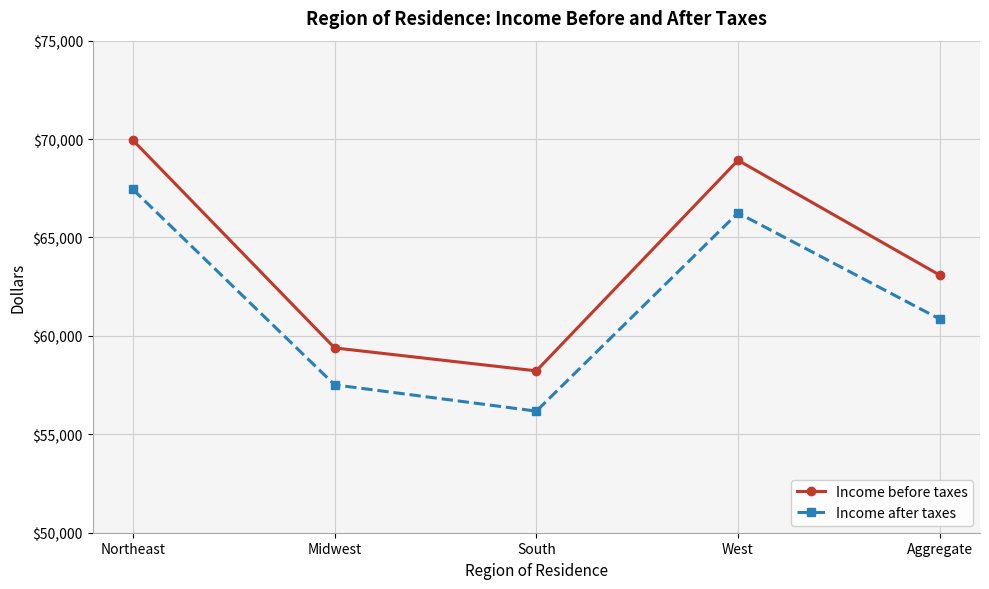

True or false: Income after taxes and Income before taxes intersect in this chart.

False